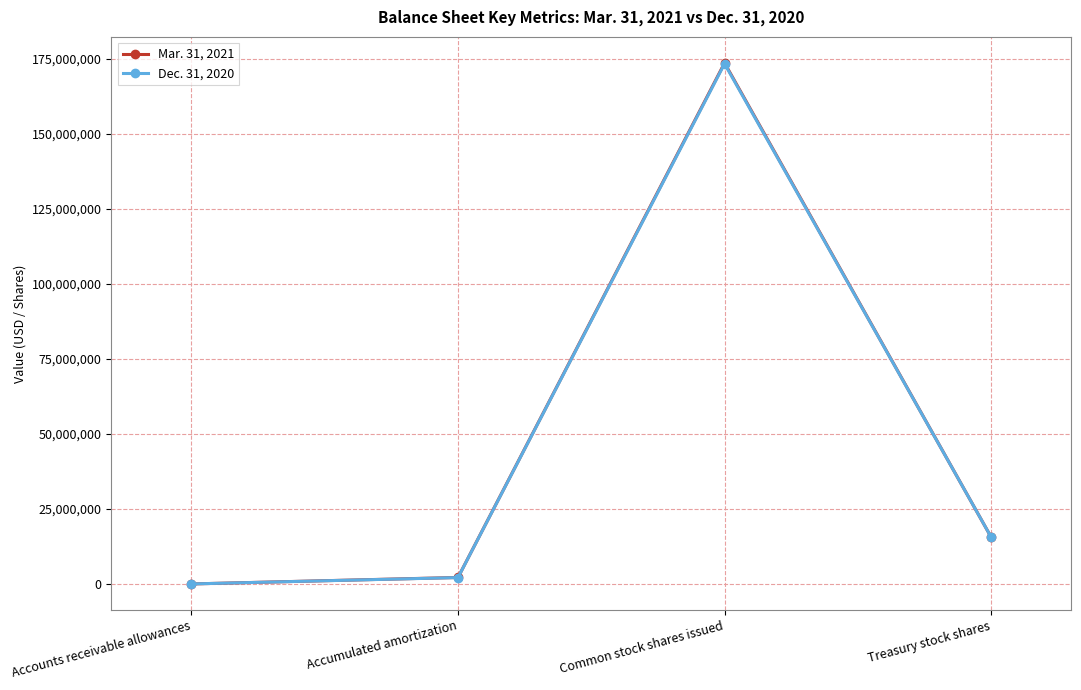

What is the label of the 1st point from the left?

Accounts receivable allowances